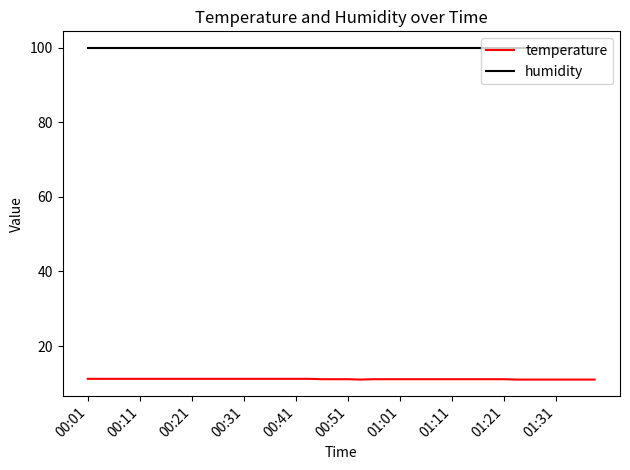

Which series has the largest total across all categories?

humidity